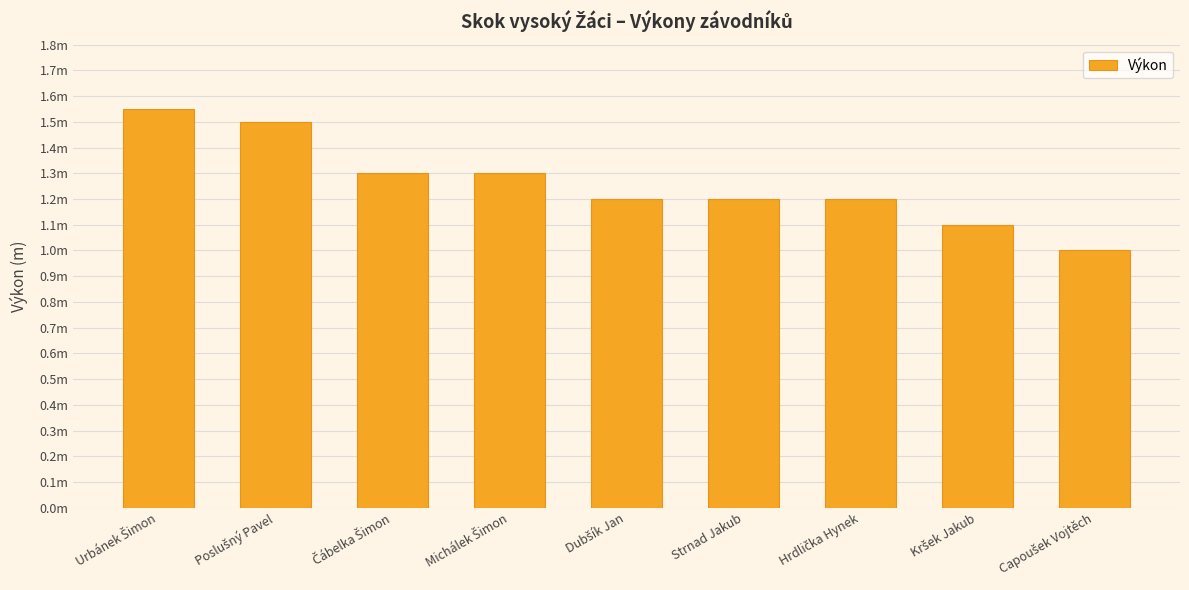

Rank the categories by value from lowest to highest.

Capoušek Vojtěch, Kršek Jakub, Dubšík Jan, Strnad Jakub, Hrdlička Hynek, Čábelka Šimon, Michálek Šimon, Poslušný Pavel, Urbánek Šimon